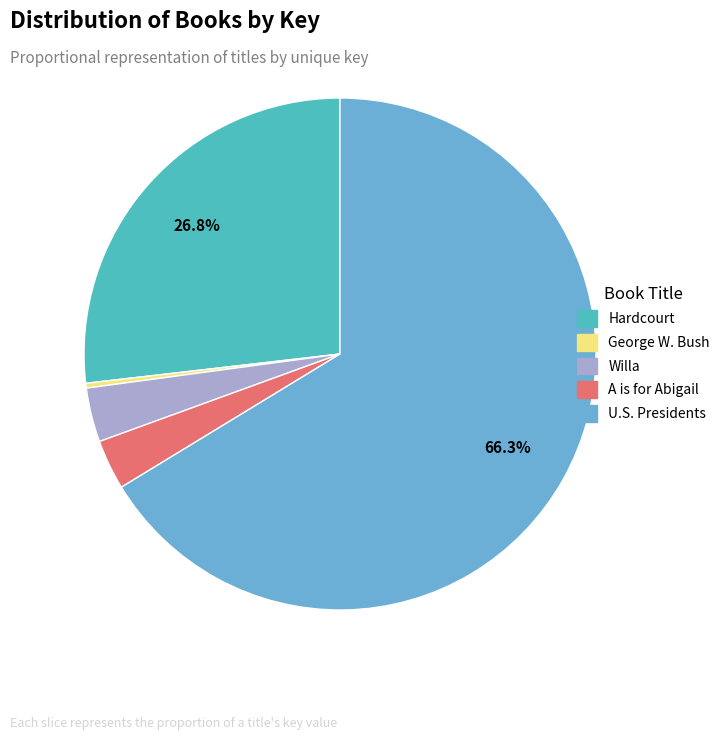

Which category has the biggest portion of the pie?

U.S. Presidents